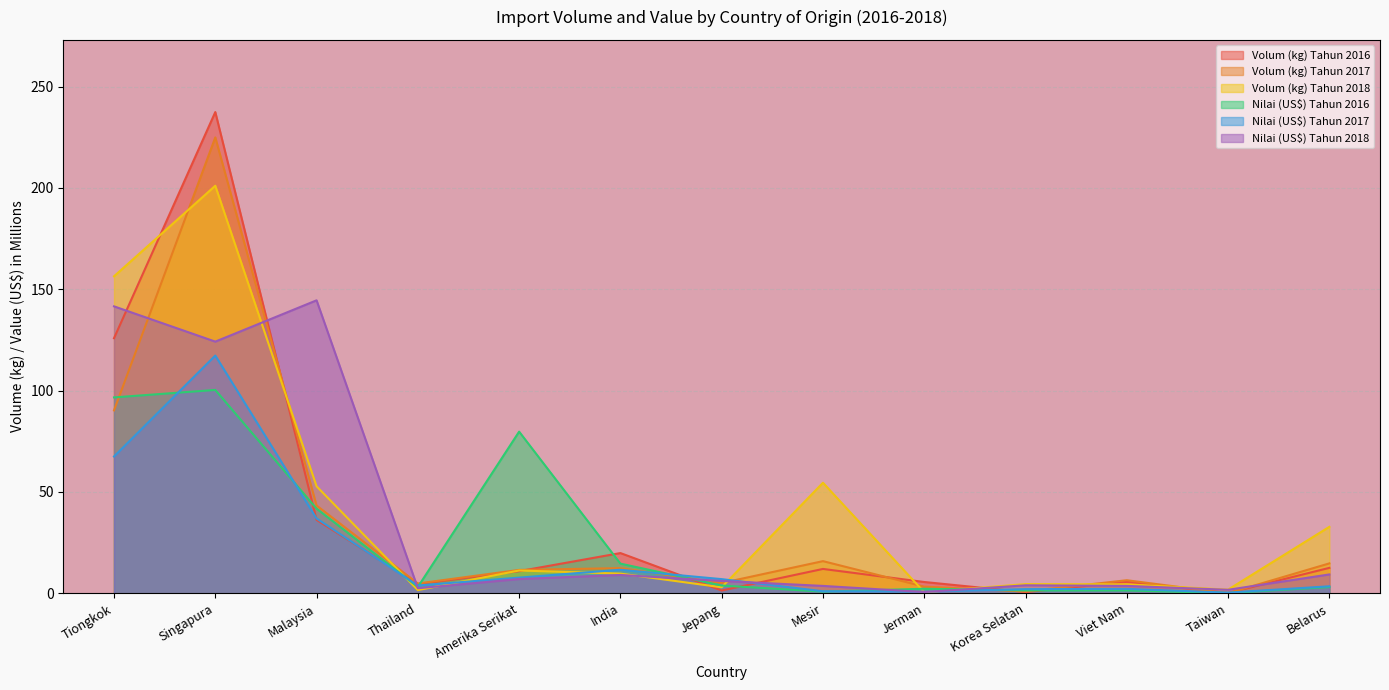

Rank the series by their maximum value, from lowest to highest.

Nilai (US$) Tahun 2016, Nilai (US$) Tahun 2017, Nilai (US$) Tahun 2018, Volum (kg) Tahun 2018, Volum (kg) Tahun 2017, Volum (kg) Tahun 2016